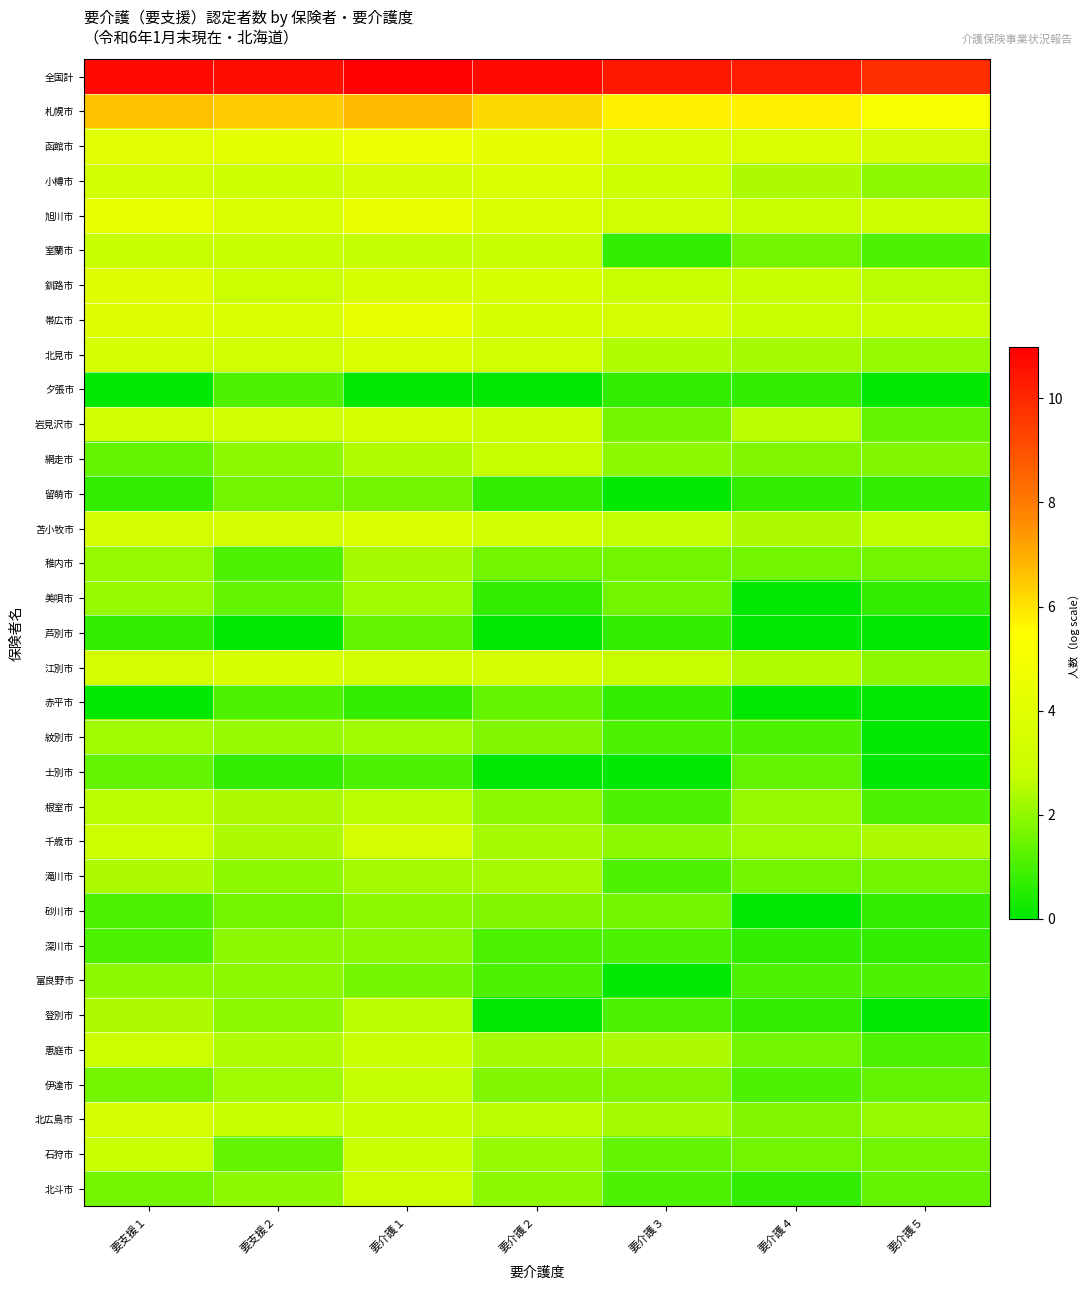

At how many categories does at least one series exceed 0?

7